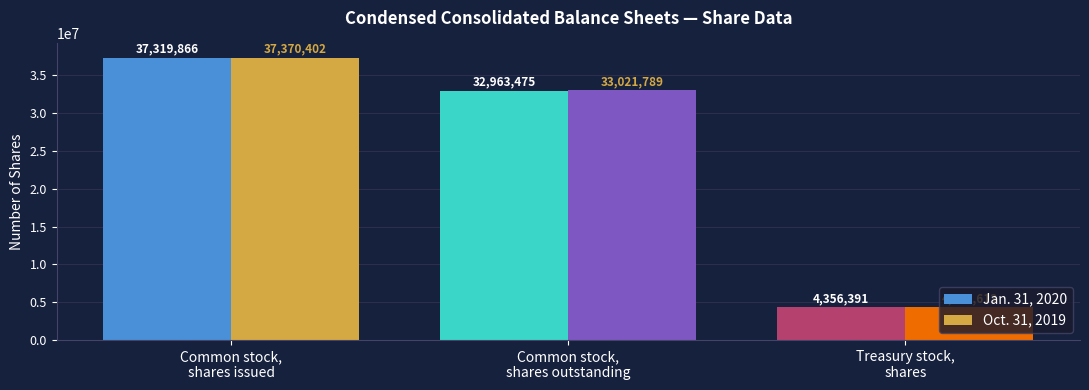

Are the bars grouped side by side (vs. stacked)?

Yes